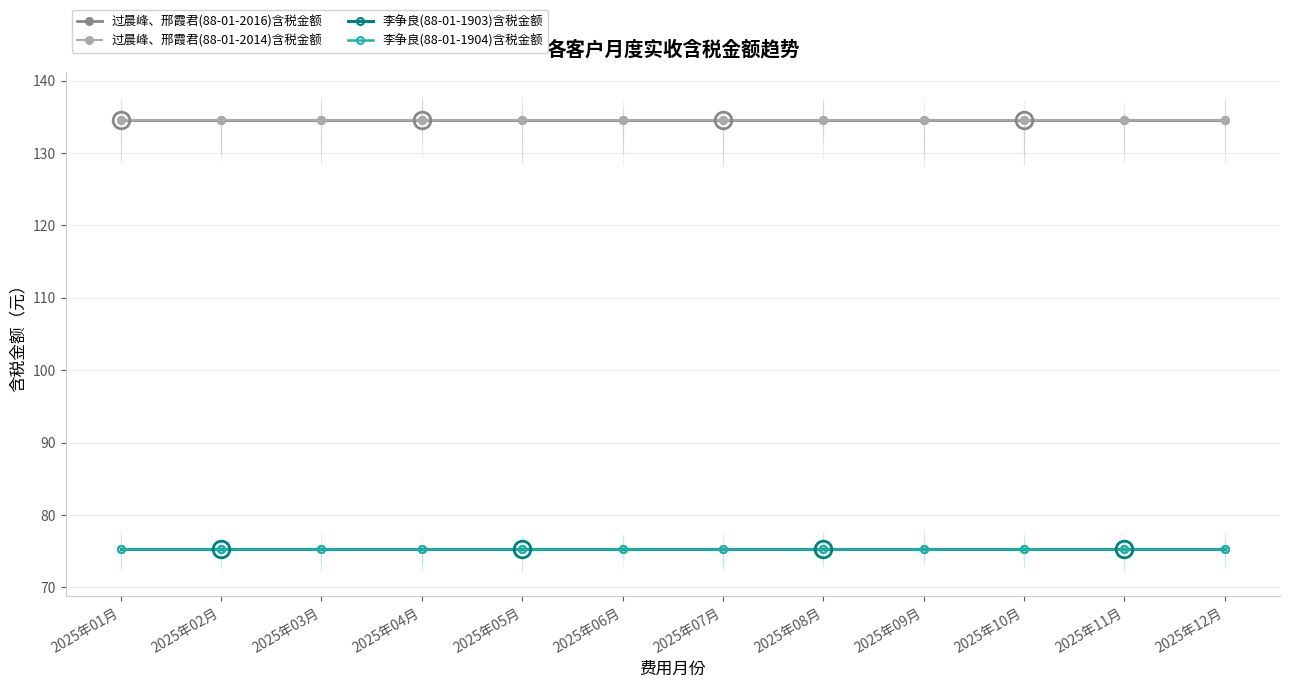

What is the label of the 7th point from the left?

2025年07月